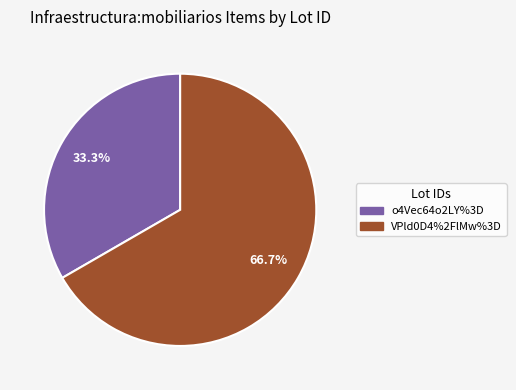

To the nearest percent, what is the difference between the VPld0D4%2FlMw%3D and o4Vec64o2LY%3D slice percentages?

33%